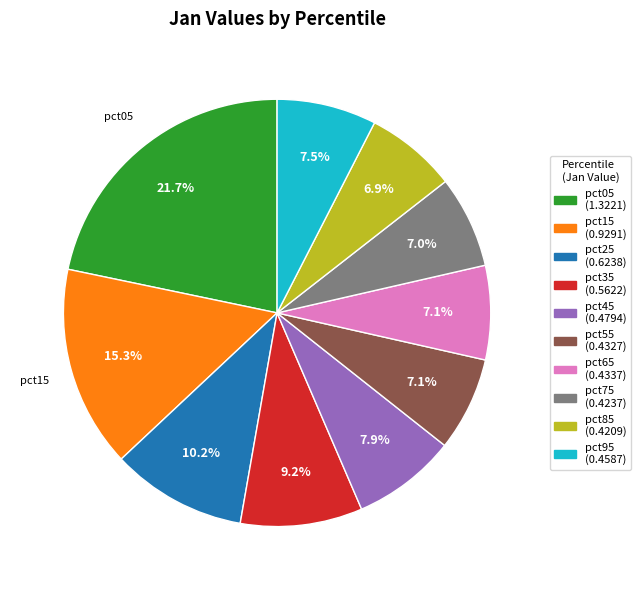

Between pct25 and pct05, which is larger?

pct05